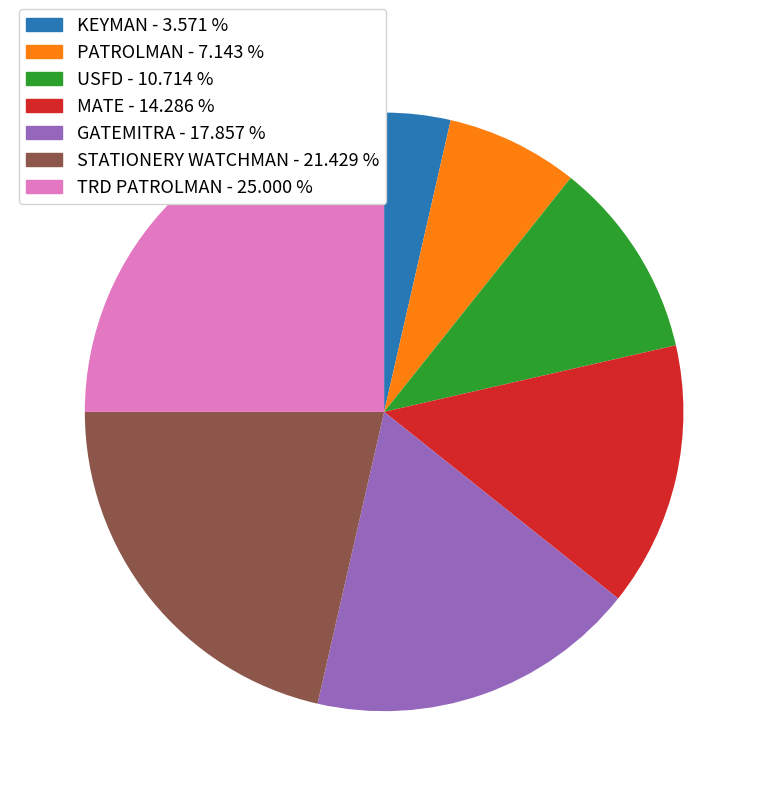

Which slice is the smallest?

KEYMAN